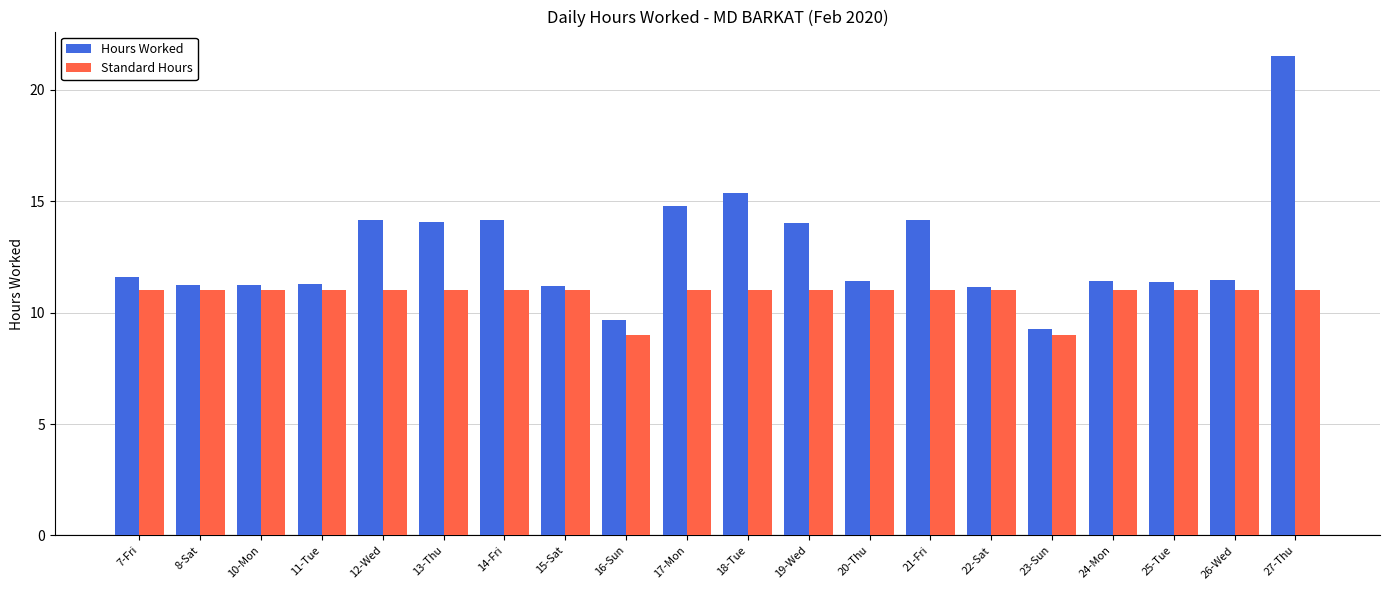

What is the label of the 14th bar from the left?

21-Fri